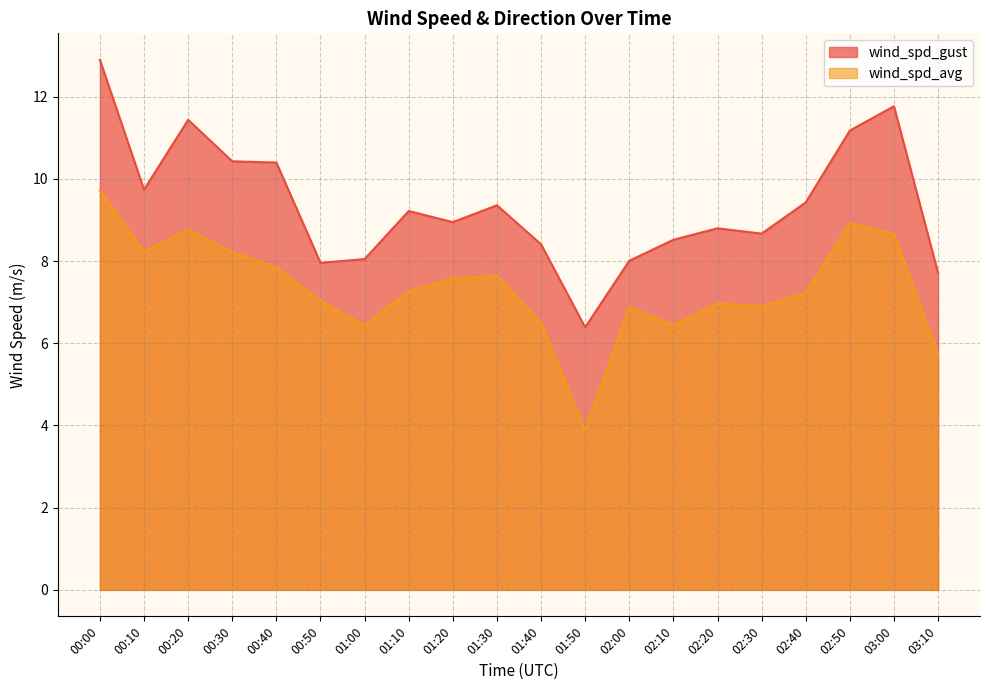

What are all the series names shown in the legend?

wind_spd_gust, wind_spd_avg